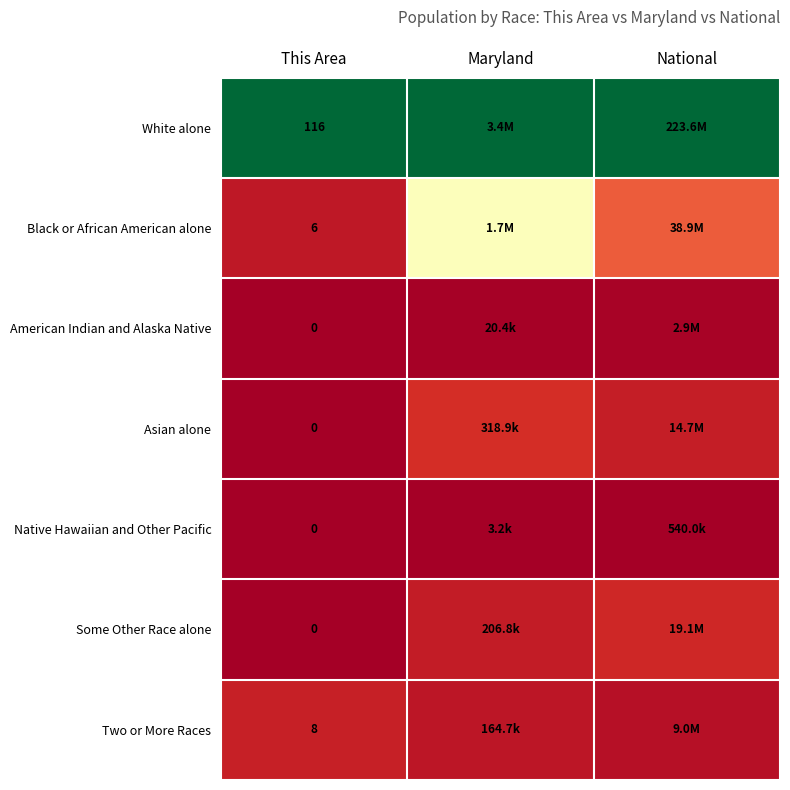

Is the value of Native Hawaiian and Other Pacific at This Area greater than the value of Two or More Races at This Area?

No